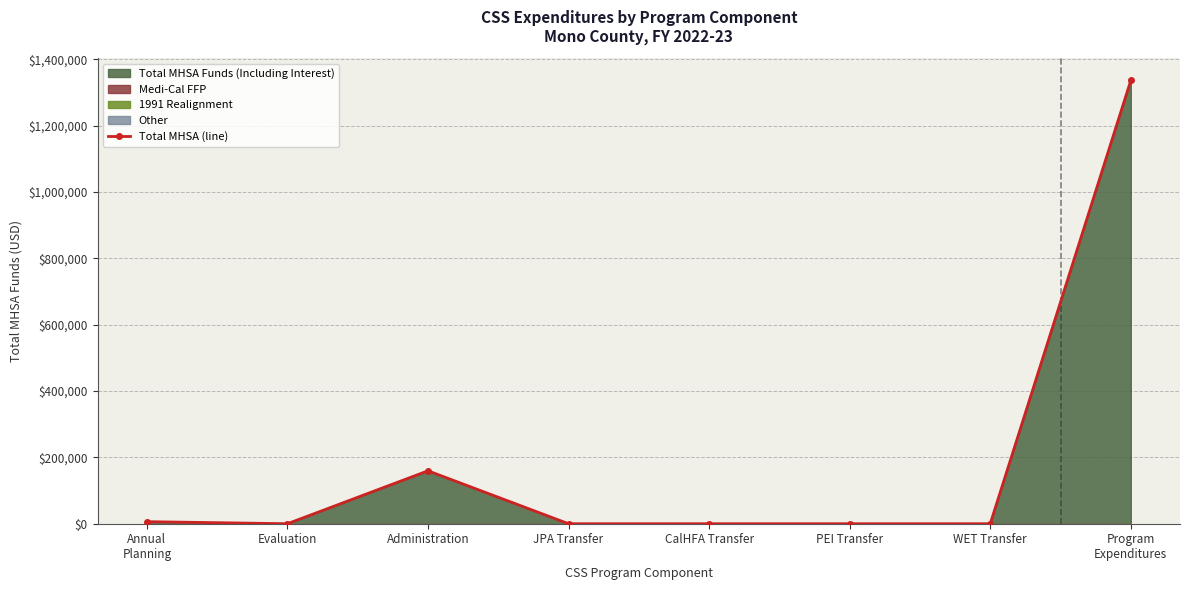

The chart shows a value of 0.0 at CalHFA Transfer. True or false?

True